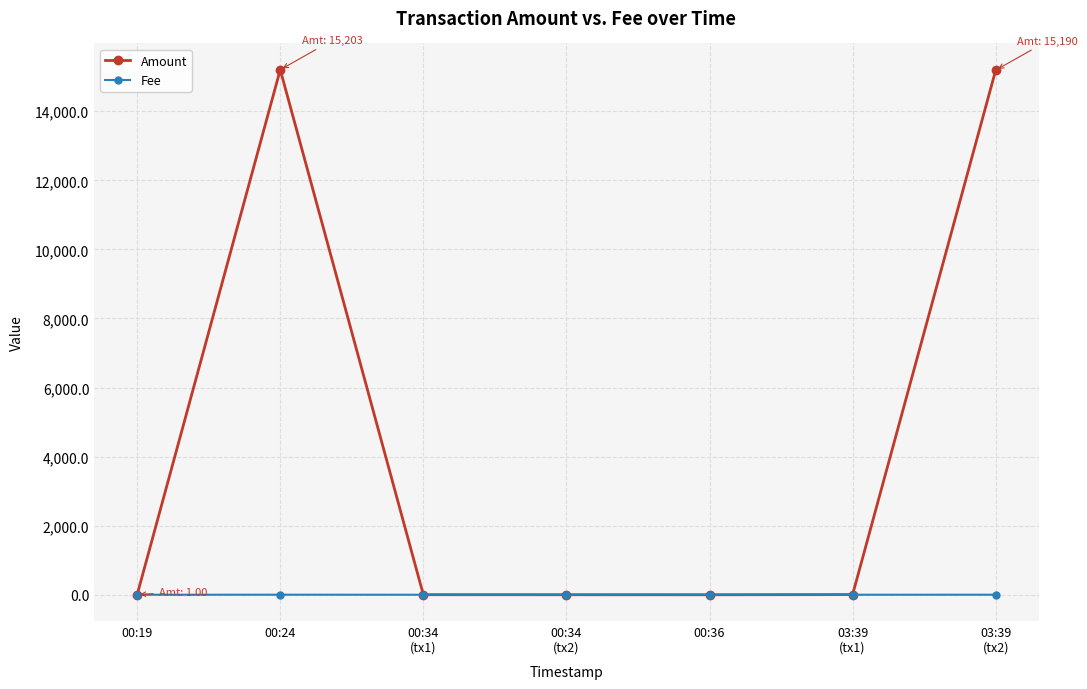

What is the maximum value for Amount?

15203.2